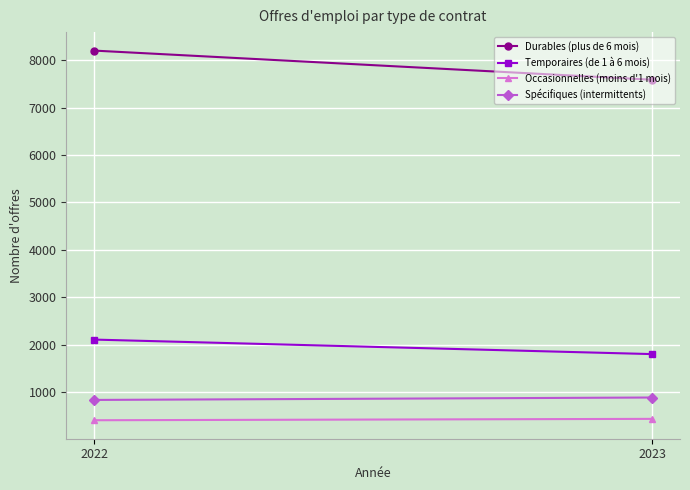

What is the value of the Durables (plus de 6 mois) point at the 1st from the left?

8200